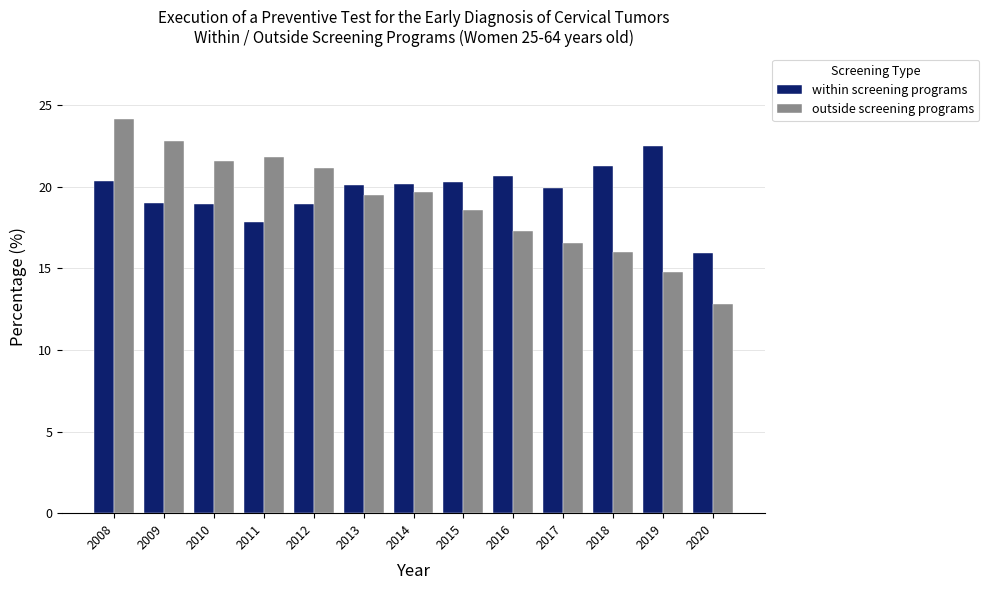

What is the value of the within screening programs bar at the 3rd from the left?

18.9